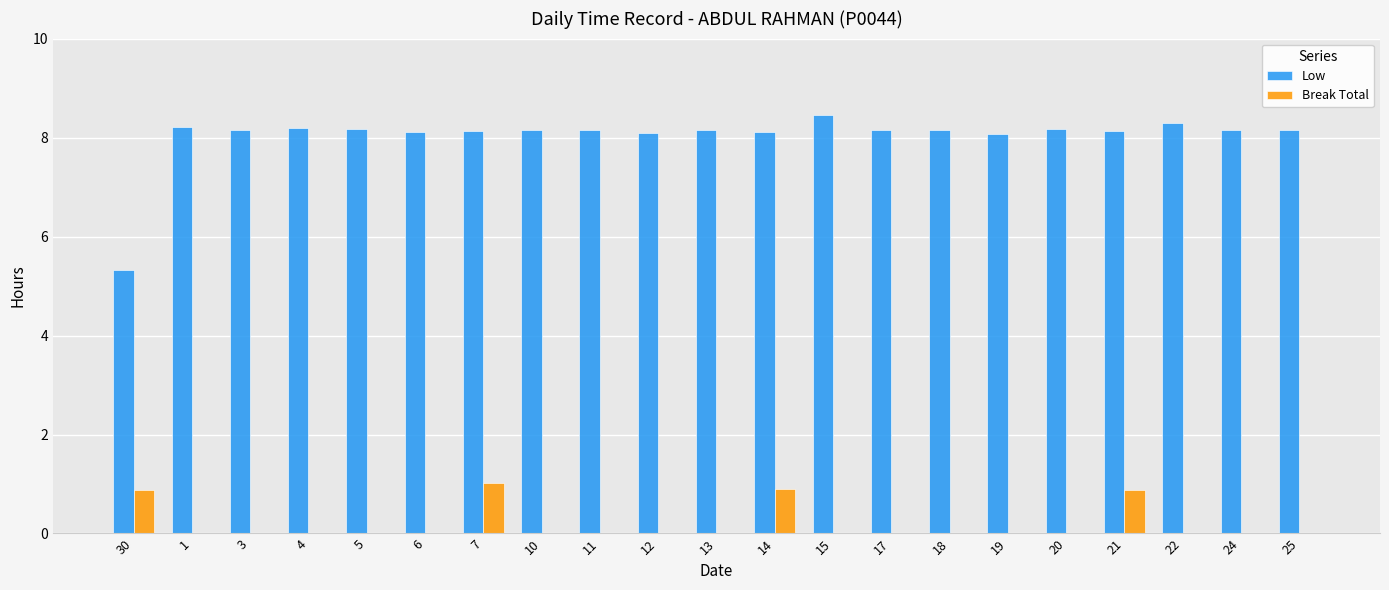

How many series are shown in this chart?

2